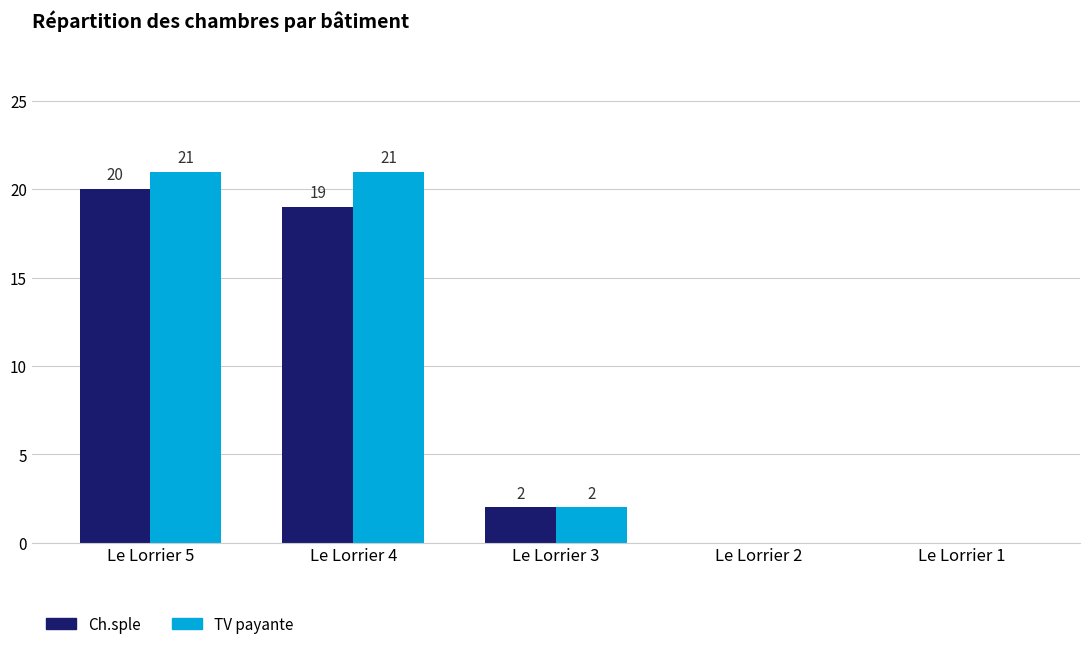

Reading left to right, list all the values displayed in this chart.

Ch.sple: Le Lorrier 5=20	Le Lorrier 4=19	Le Lorrier 3=2	Le Lorrier 2=0	Le Lorrier 1=0
TV payante: Le Lorrier 5=21	Le Lorrier 4=21	Le Lorrier 3=2	Le Lorrier 2=0	Le Lorrier 1=0